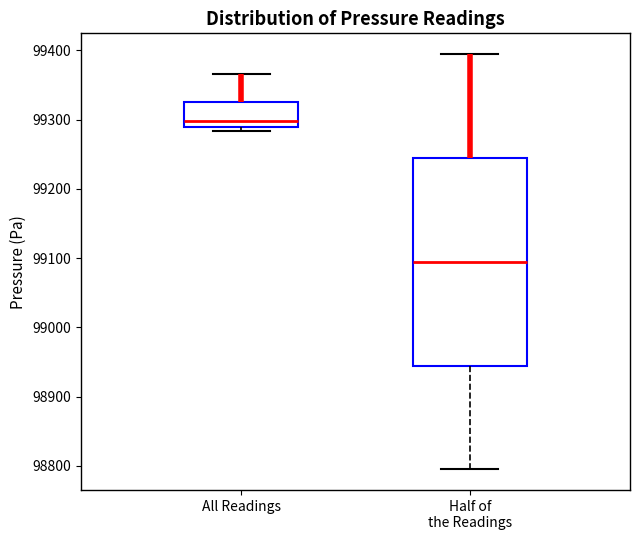

Which box's median line is the lowest?

Half of the Readings